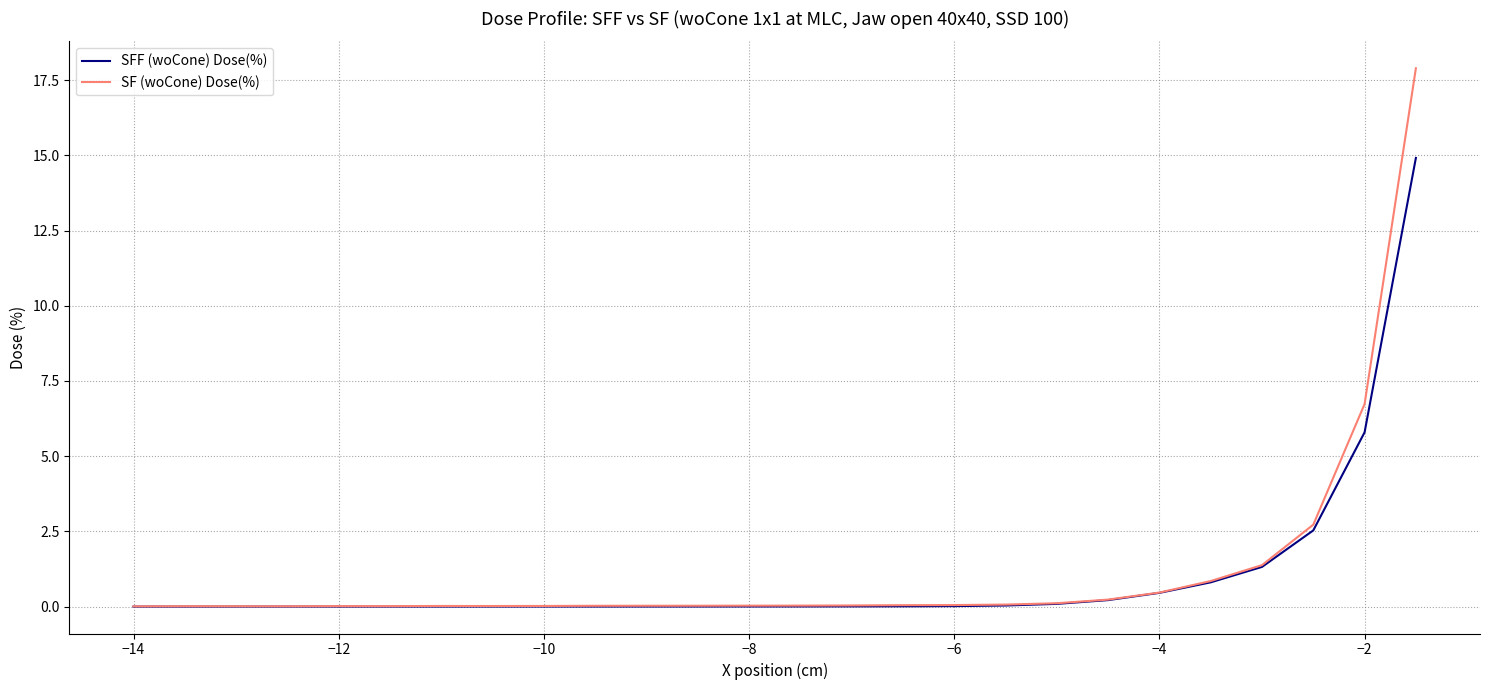

What is the maximum value shown in the chart?

17.9